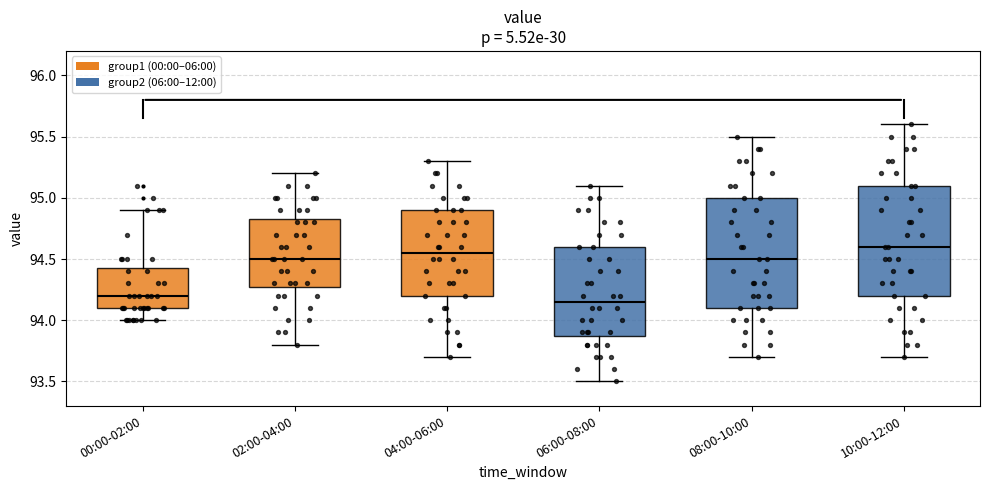

Reading left to right, read every box against the y-axis: the position of its median line, the range the box covers, and the ends of its whiskers. The values are not printed on the chart, so give them approximately, as read against the axis.

00:00-02:00: median 94.20, box 94.10 to 94.45, whiskers 94.00 to 94.90
02:00-04:00: median 94.50, box 94.30 to 94.85, whiskers 93.80 to 95.20
04:00-06:00: median 94.55, box 94.20 to 94.90, whiskers 93.70 to 95.30
06:00-08:00: median 94.15, box 93.90 to 94.60, whiskers 93.50 to 95.10
08:00-10:00: median 94.50, box 94.10 to 95.00, whiskers 93.70 to 95.50
10:00-12:00: median 94.60, box 94.20 to 95.10, whiskers 93.70 to 95.60